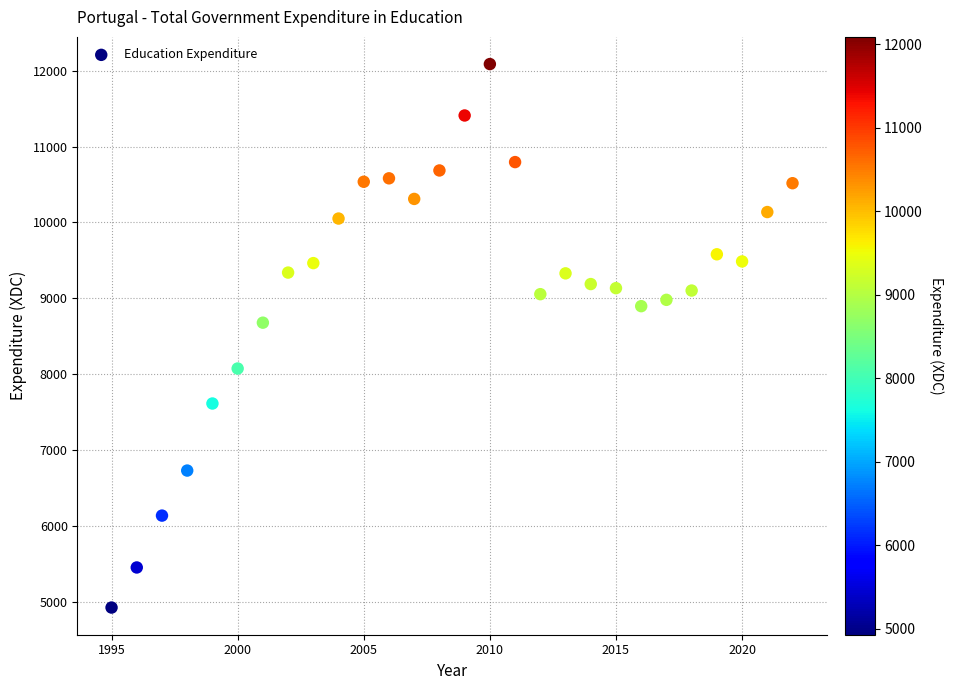

What Y value in the scatter plot is closest to 8506?

8679.7